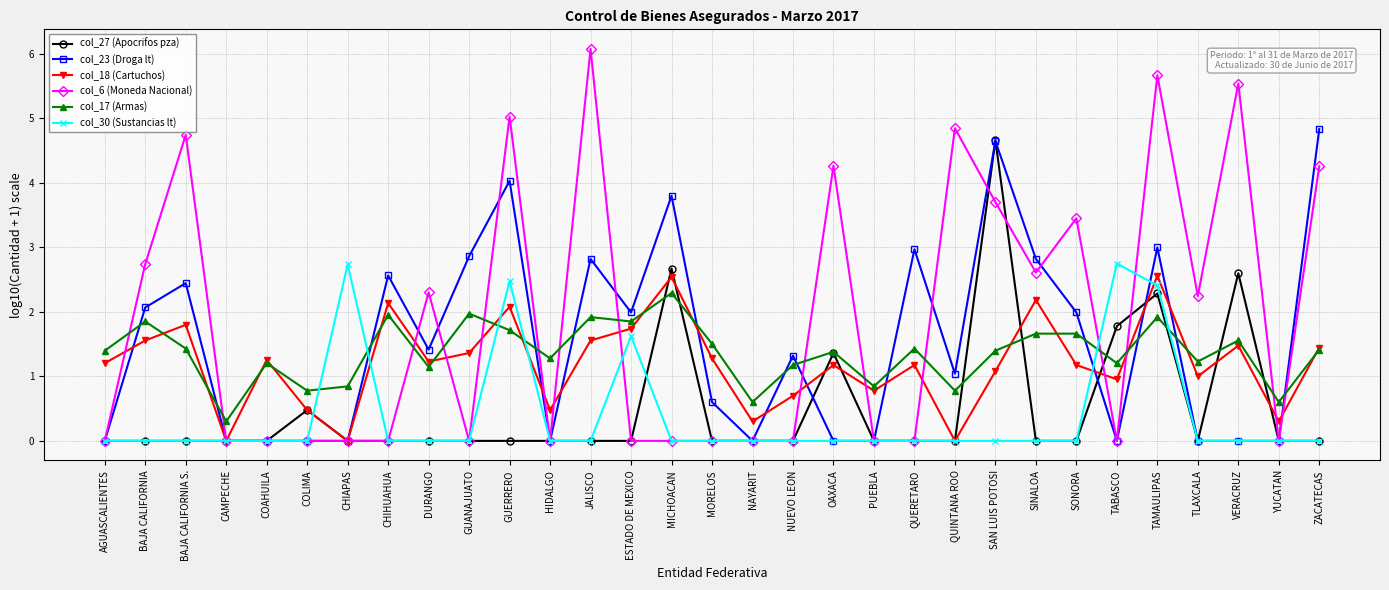

True or false: col_18 (Cartuchos) and col_30 (Sustancias lt) intersect in this chart.

True